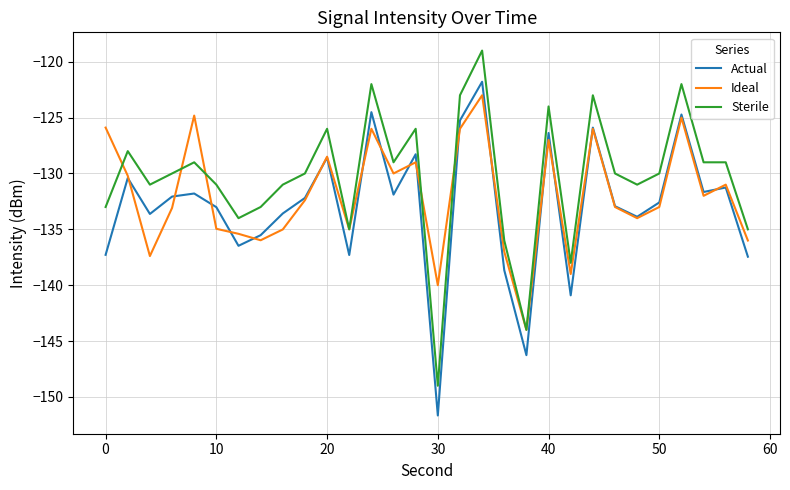

Which series has the largest total across all categories?

Sterile